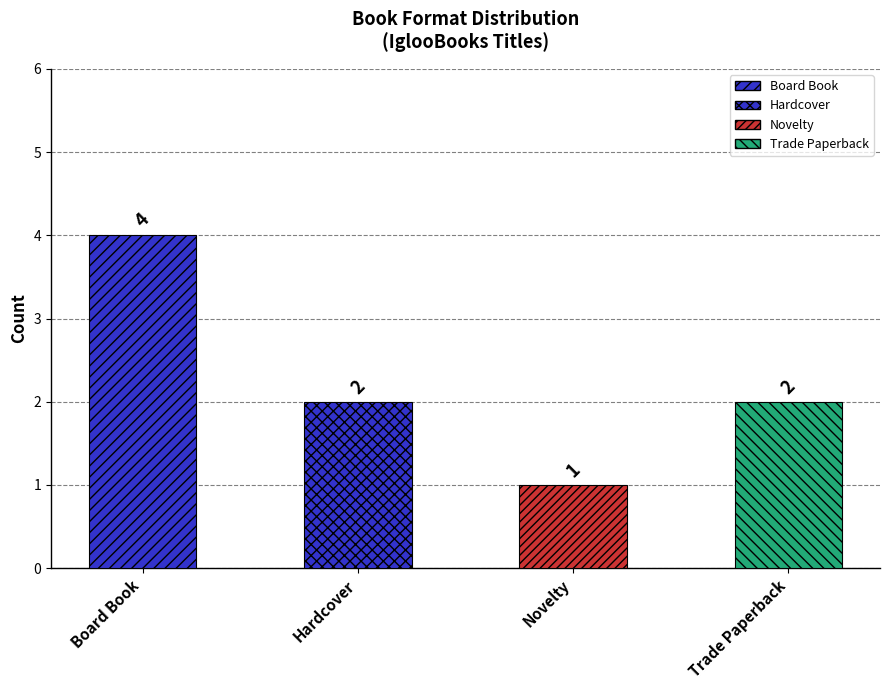

What is the ratio of the value at Trade Paperback to the value at Board Book?

0.5